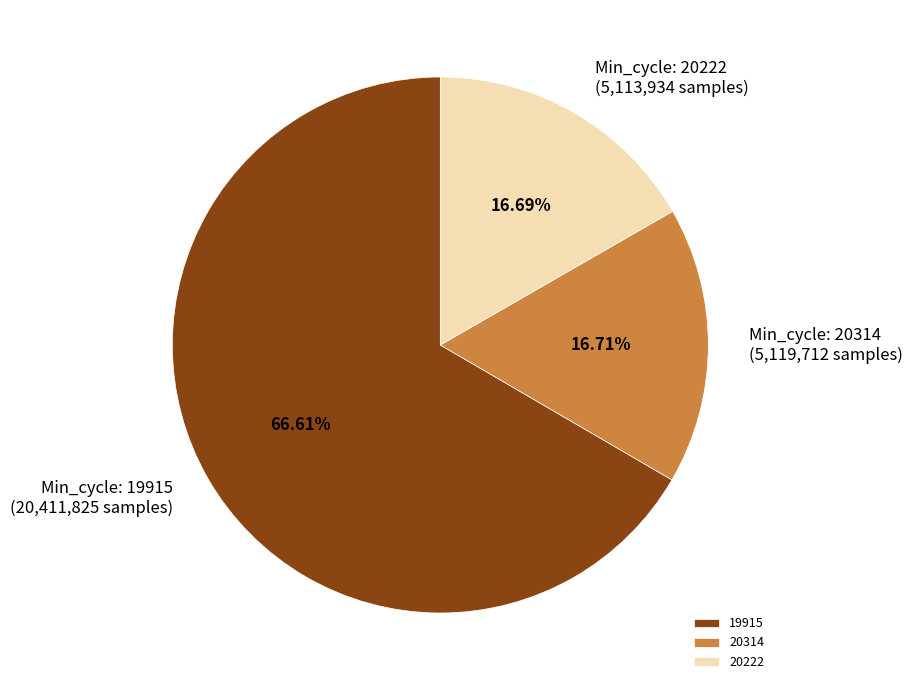

How many slices are in this pie chart?

3